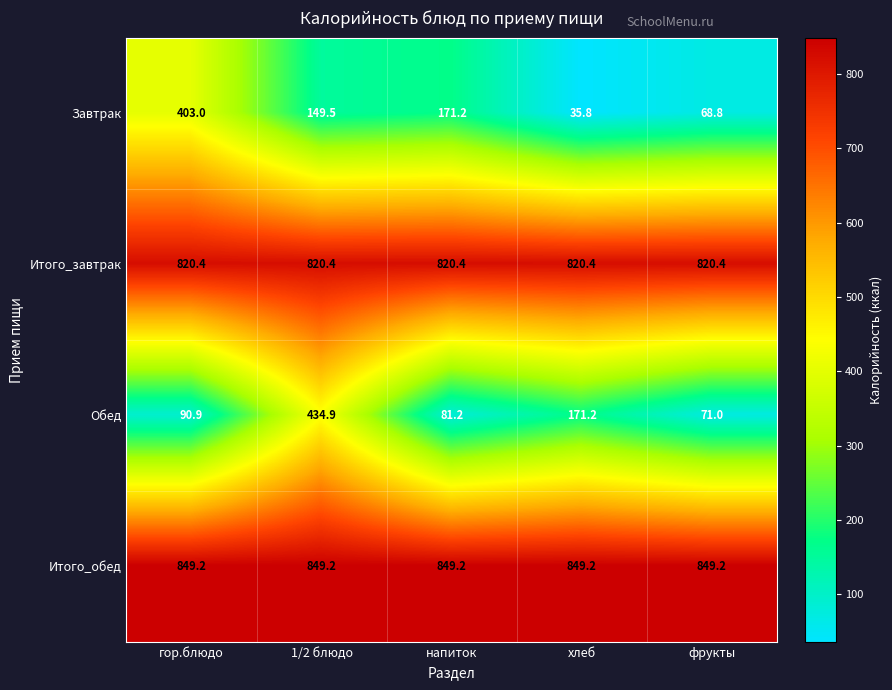

At which label does Обед first exceed 90?

гор.блюдо